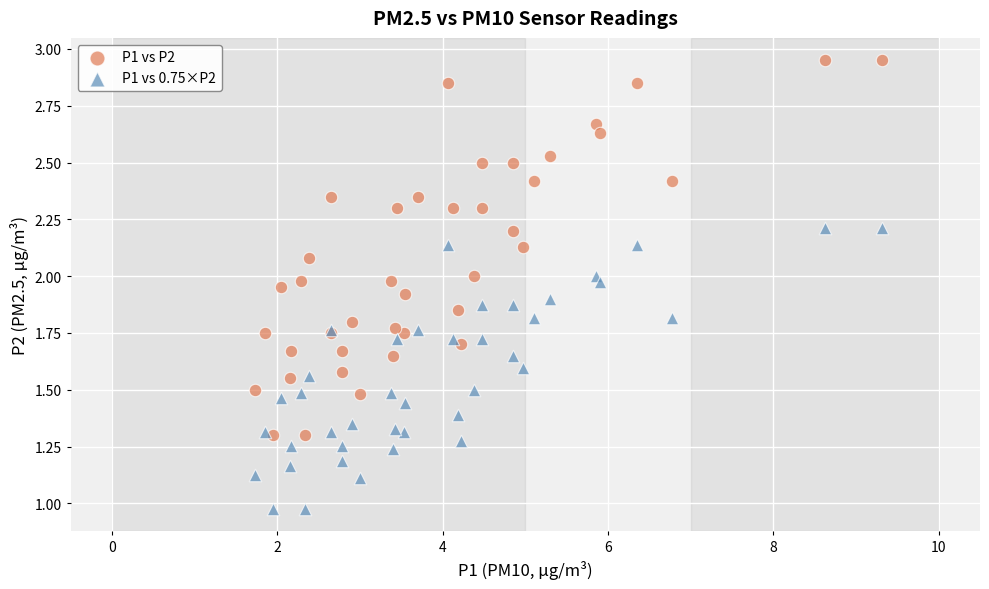

Which series has the largest Y range (max minus min)?

P1 vs P2